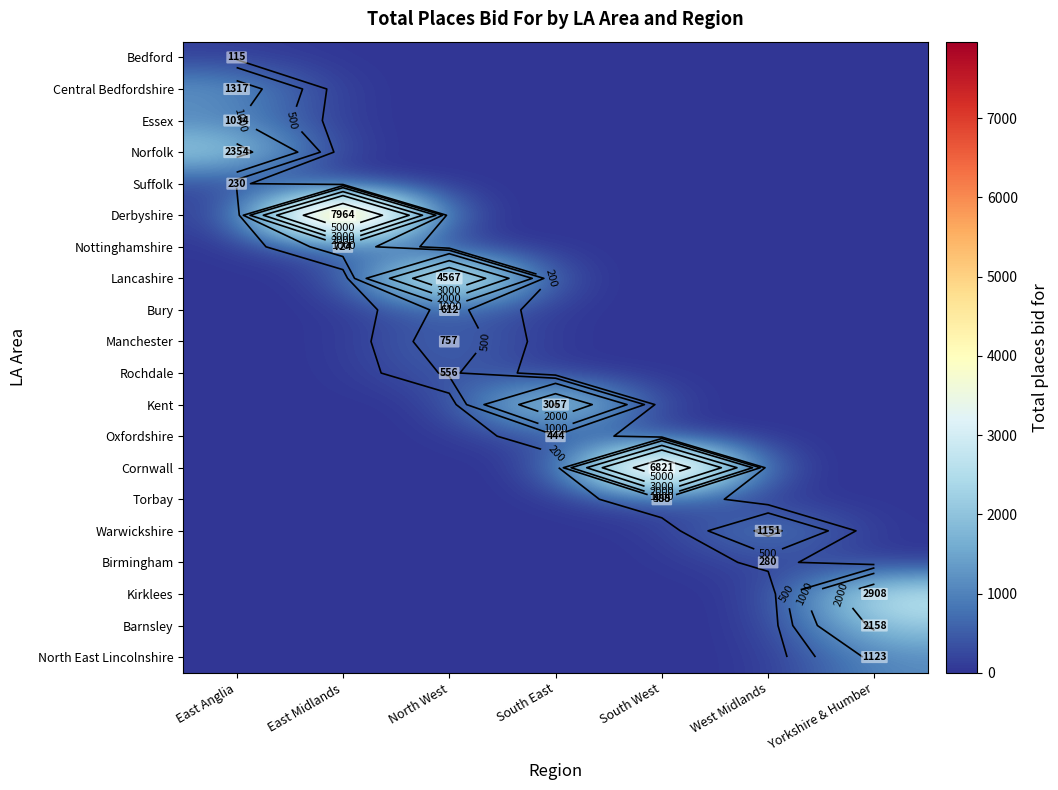

Which series has the largest total across all categories?

Derbyshire